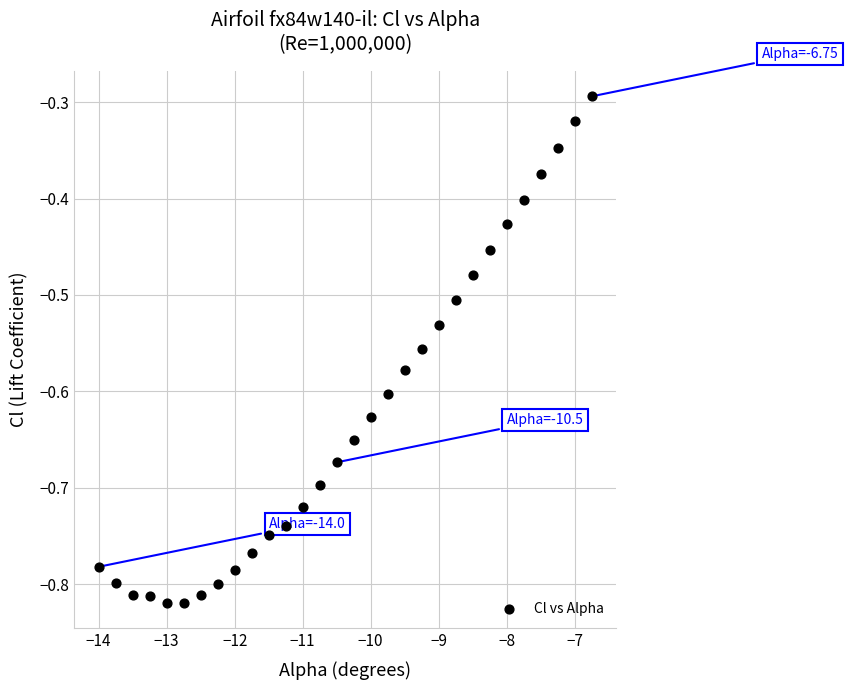

What is the range of X values (max minus min)?

7.2